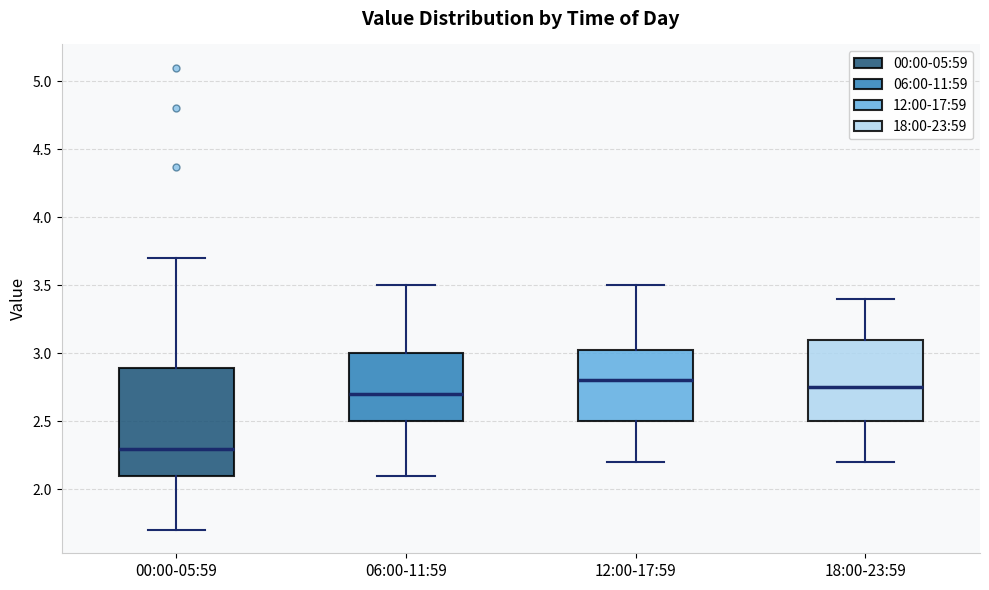

Reading left to right, read every box against the y-axis: the position of its median line, the range the box covers, and the ends of its whiskers. The values are not printed on the chart, so give them approximately, as read against the axis.

00:00-05:59: median 2.30, box 2.10 to 2.90, whiskers 1.70 to 3.70
06:00-11:59: median 2.70, box 2.50 to 3.00, whiskers 2.10 to 3.50
12:00-17:59: median 2.80, box 2.50 to 3.05, whiskers 2.20 to 3.50
18:00-23:59: median 2.75, box 2.50 to 3.10, whiskers 2.20 to 3.40